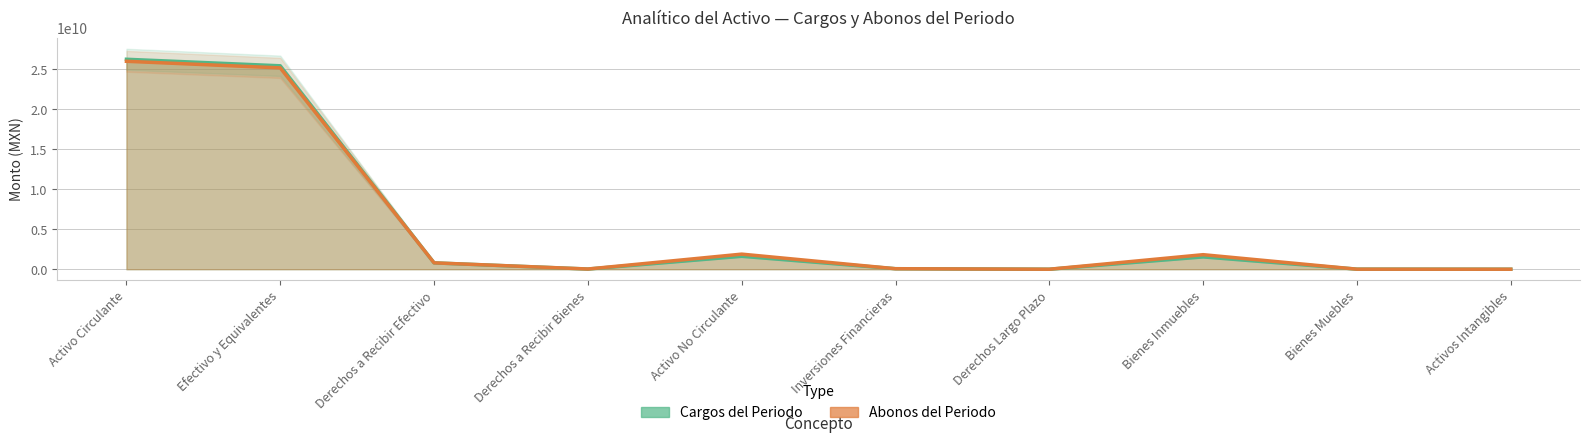

Count the number of data series in this chart.

2